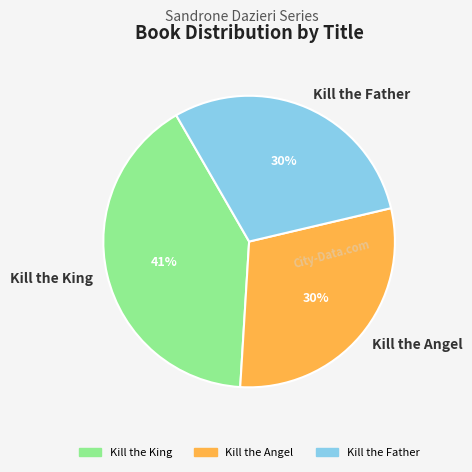

To the nearest percent, what percentage of the pie is Kill the King?

41%